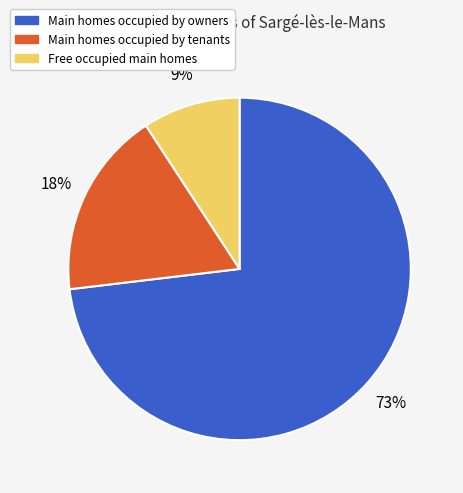

To the nearest percent, what is the average slice percentage?

33%